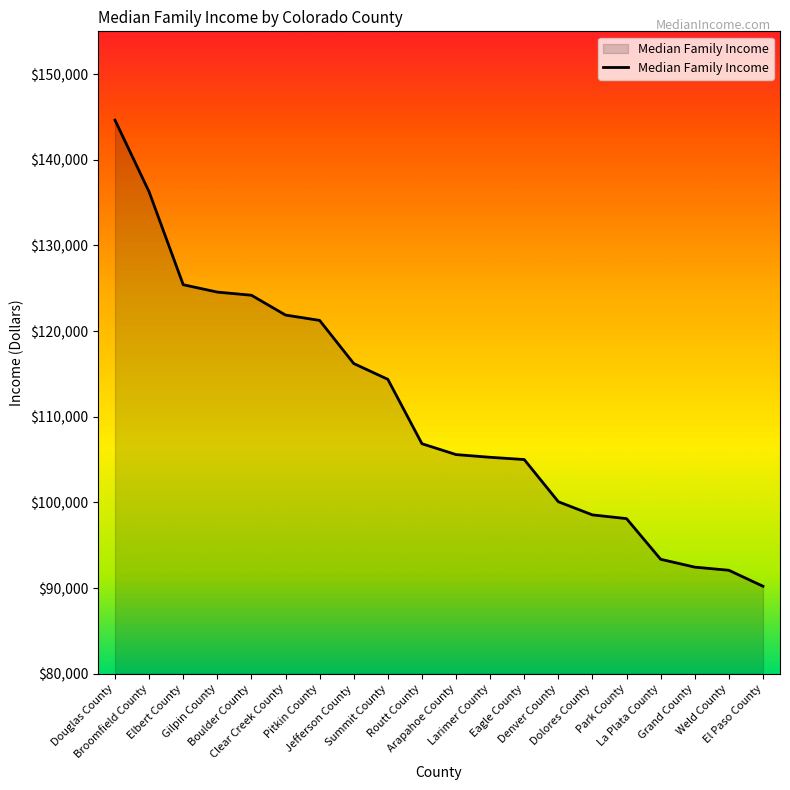

True or false: the data shows 90215 at El Paso County.

True